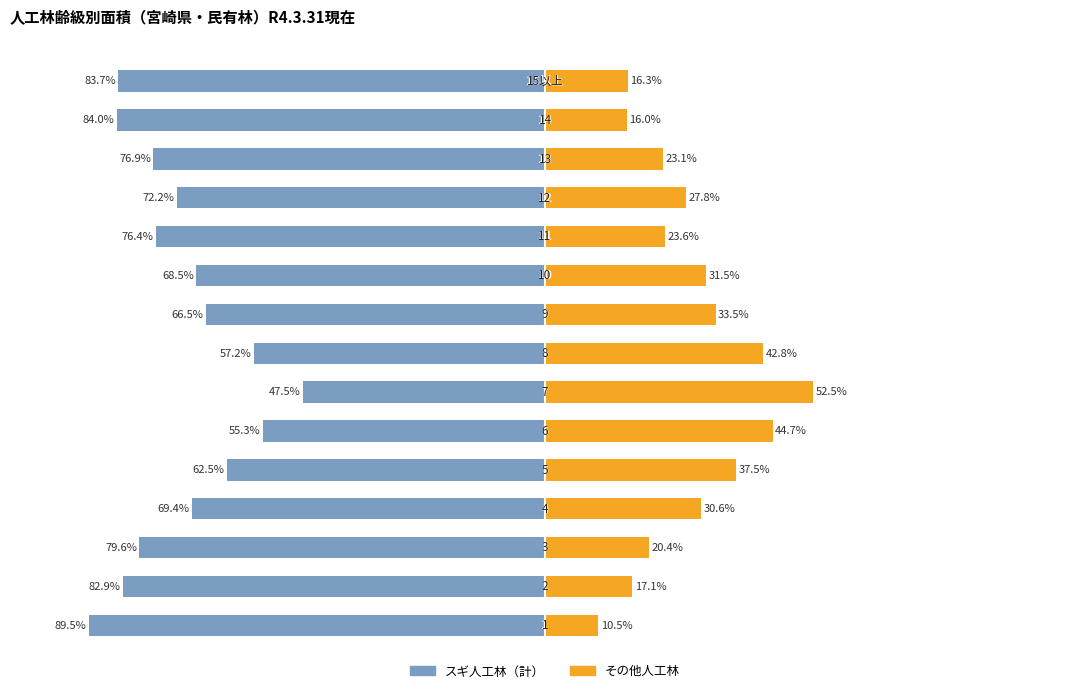

How many bars are there in total?

30